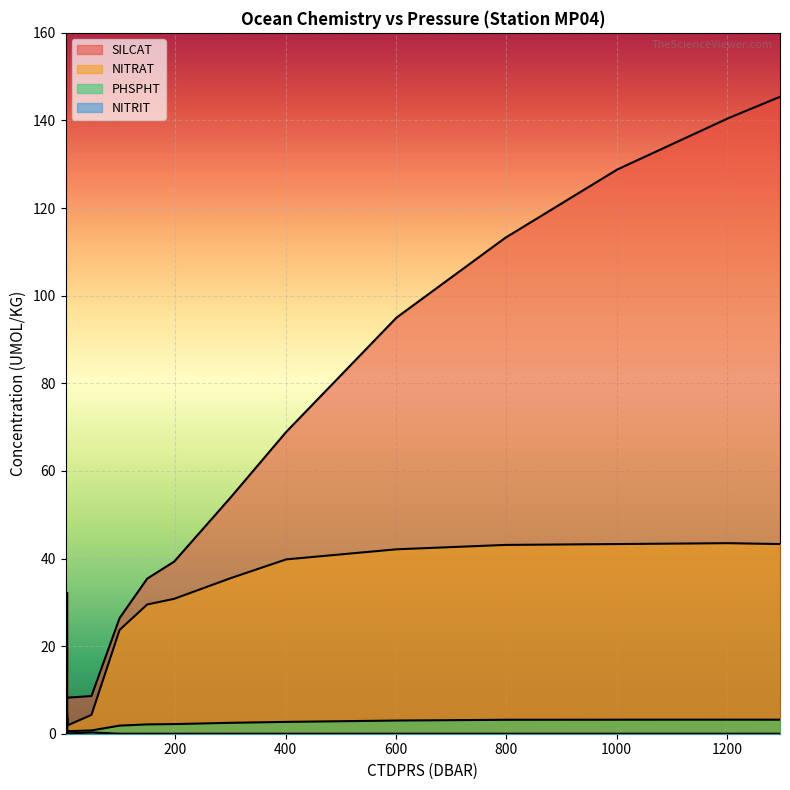

Is it true that NITRIT equals 0.2 at 48.0?

False